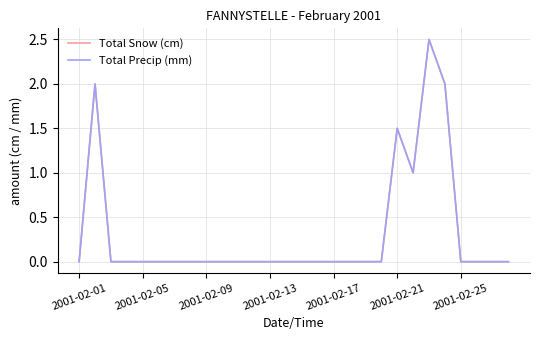

True or false: Total Precip (mm) and Total Snow (cm) cross at least once.

False